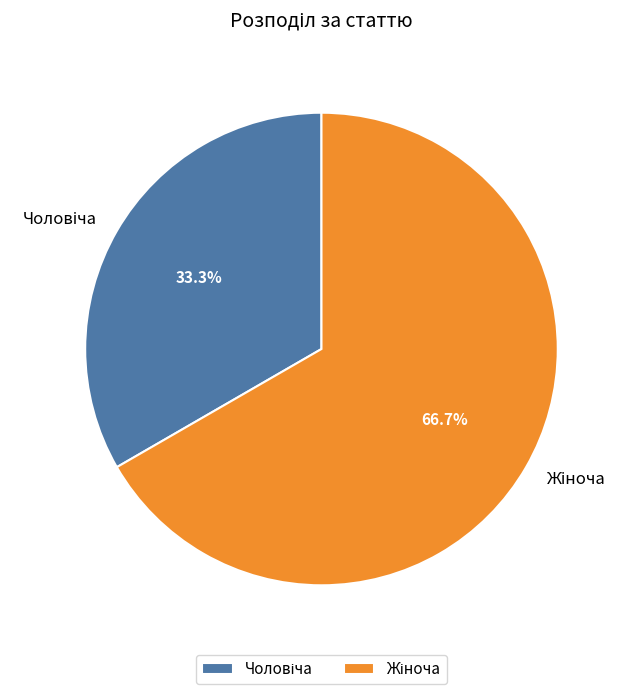

Is there a majority slice in this chart?

Yes